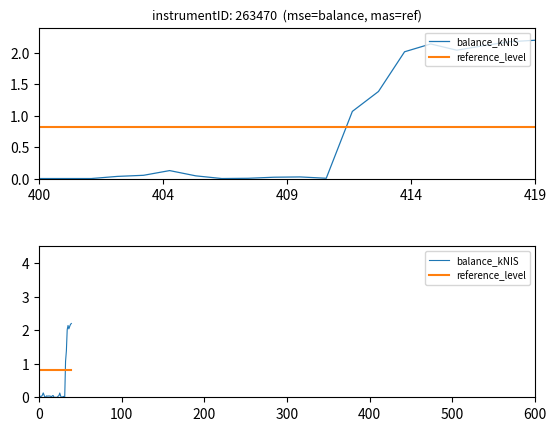

What position from the left is 25?

26